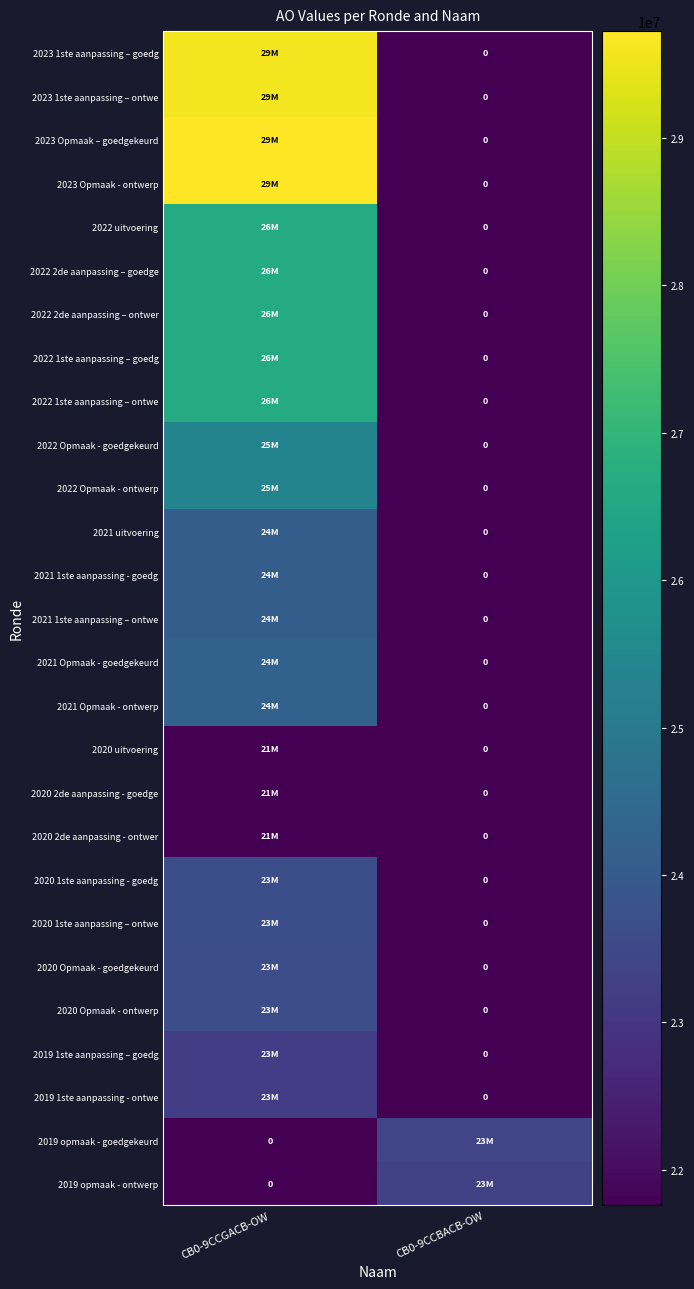

Which category has the lowest value in the 2022 1ste aanpassing – goedg series?

CB0-9CCBACB-OW